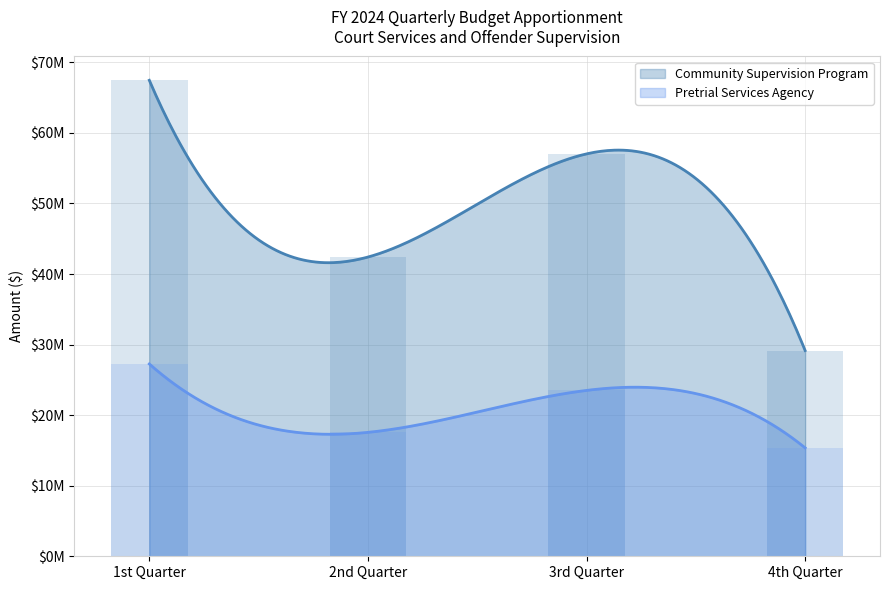

What is the label of the 3rd bar from the right?

2nd Quarter